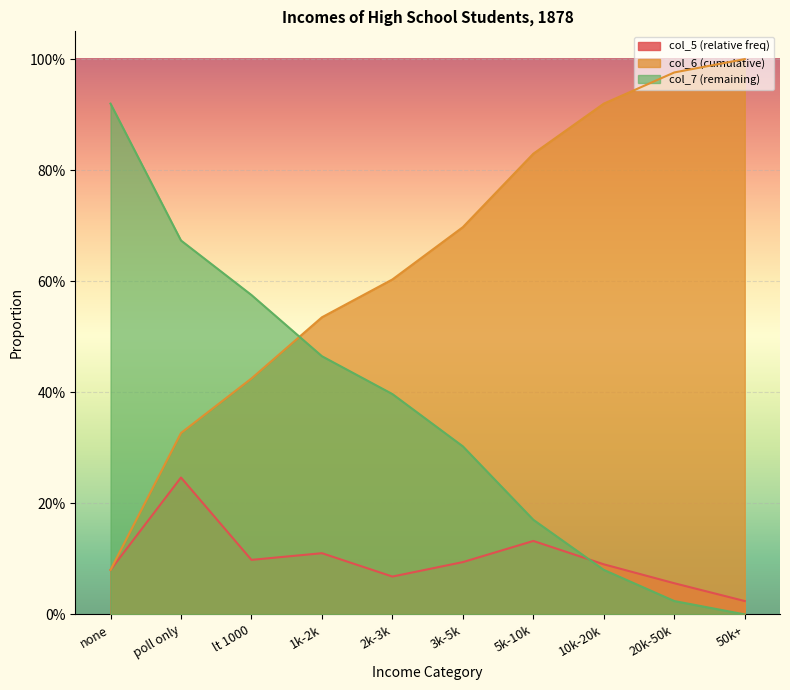

At 10k-20k, list the series in order from smallest to largest.

col_7 (remaining), col_5 (relative freq), col_6 (cumulative)